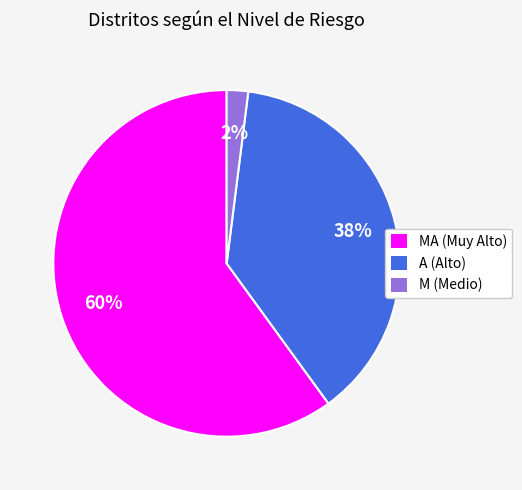

To the nearest percent, what is the average slice percentage?

33%